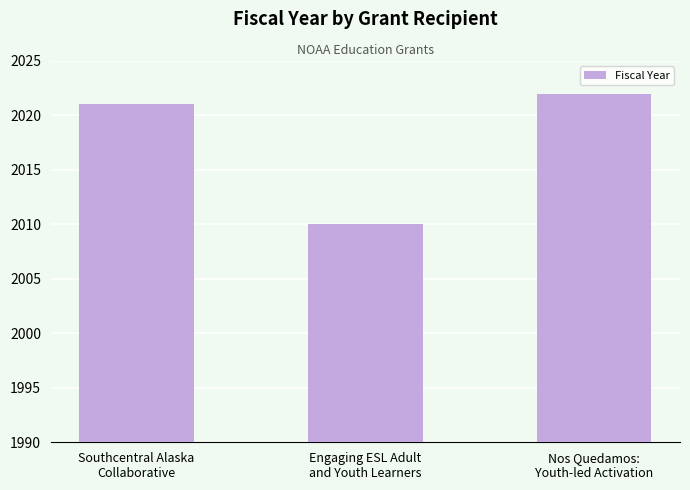

Reading left to right, what are all the values shown in this chart?

Southcentral Alaska
Collaborative=2021	Engaging ESL Adult
and Youth Learners=2010	Nos Quedamos:
Youth-led Activation=2022